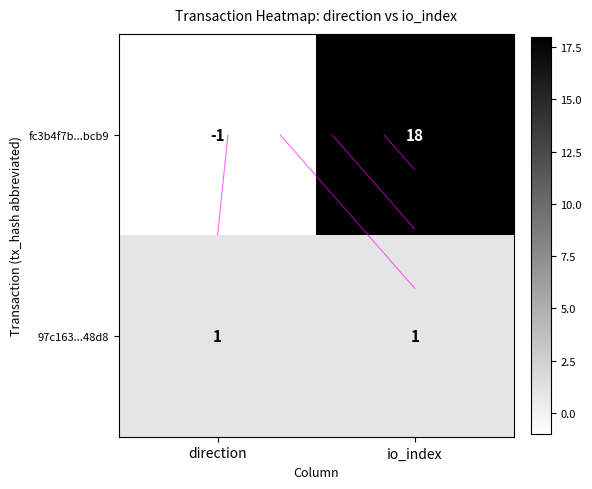

What is the smallest value displayed?

-1